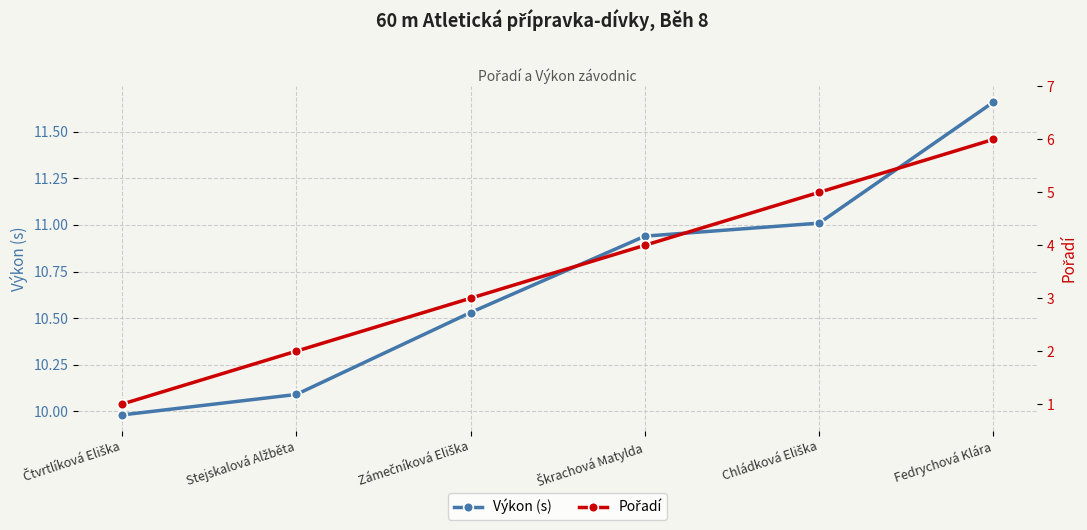

At which category is the sum across all series the highest?

Fedrychová Klára